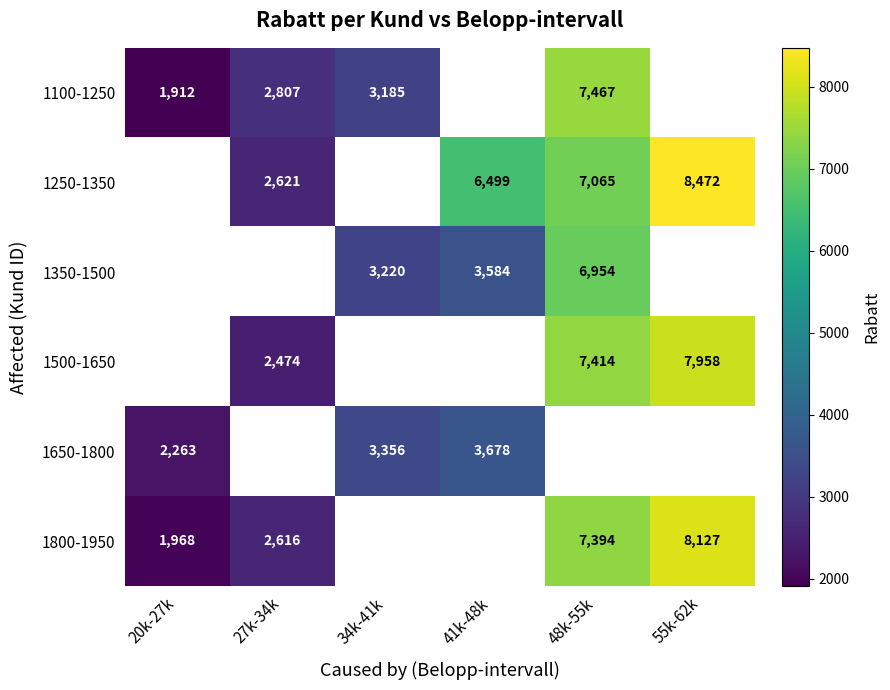

What is the difference between the maximum and minimum values in the 1100-1250 series?

5554.9